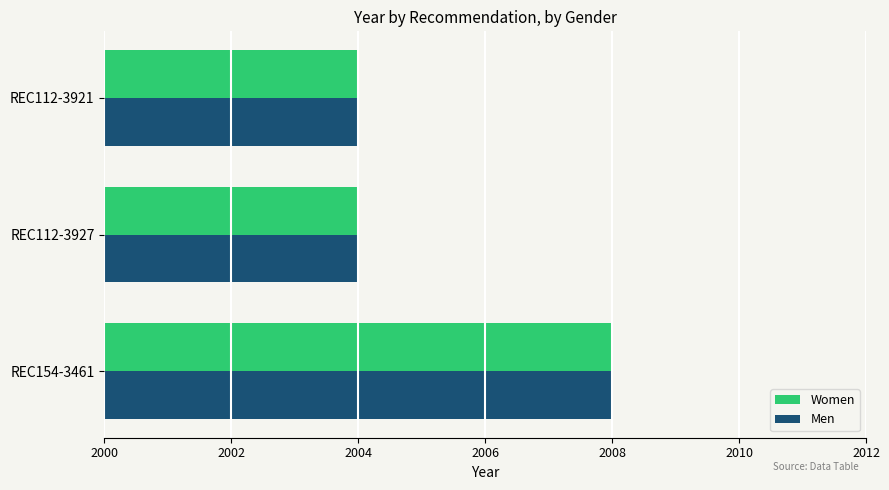

At which label does Men reach its peak?

REC154-3461